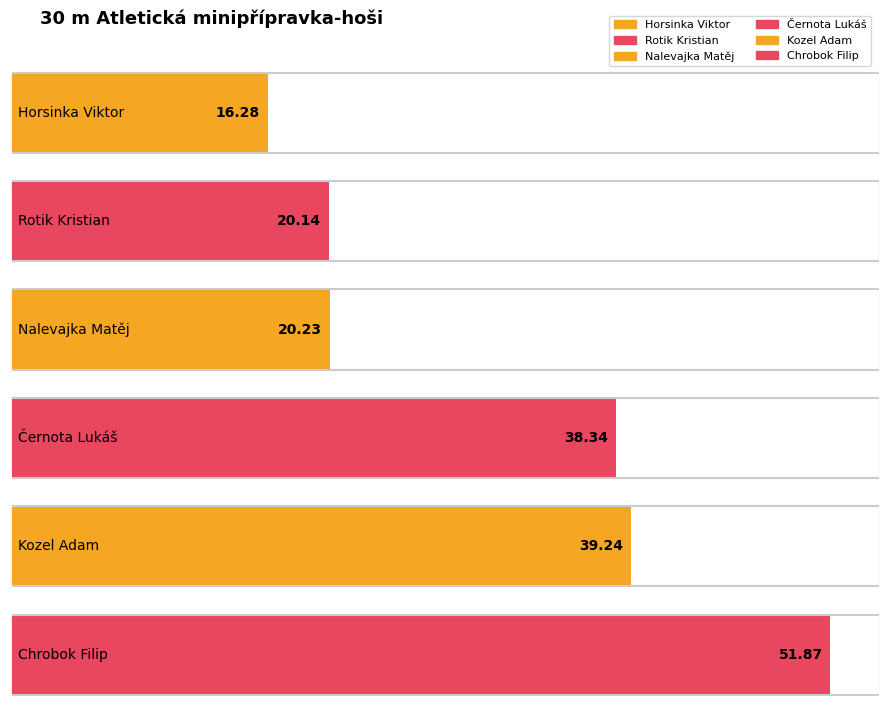

What is the label of the 6th bar from the left?

Chrobok Filip